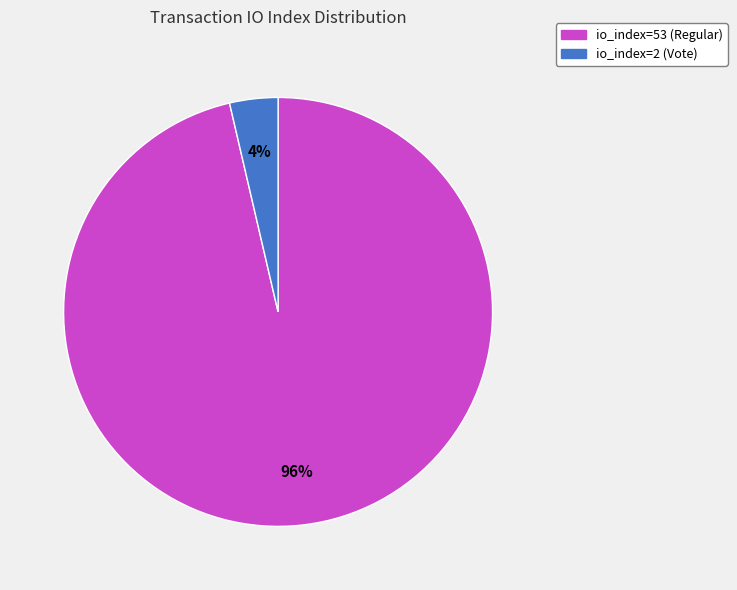

To the nearest percent, what is the combined percentage of io_index=53 (Regular) and io_index=2 (Vote)?

100%